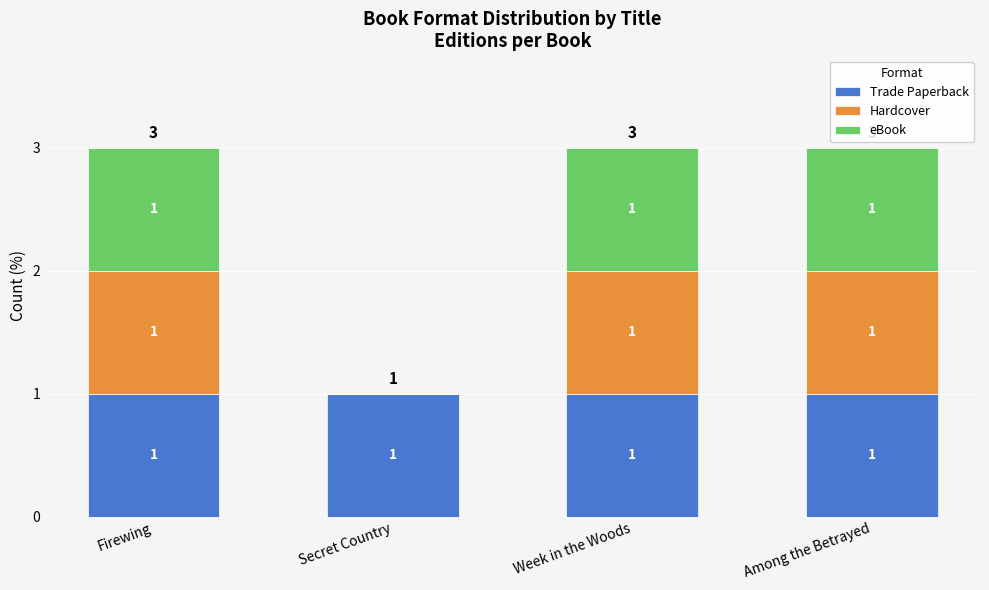

The value of Trade Paperback at Week in the Woods is 1. True or false?

True